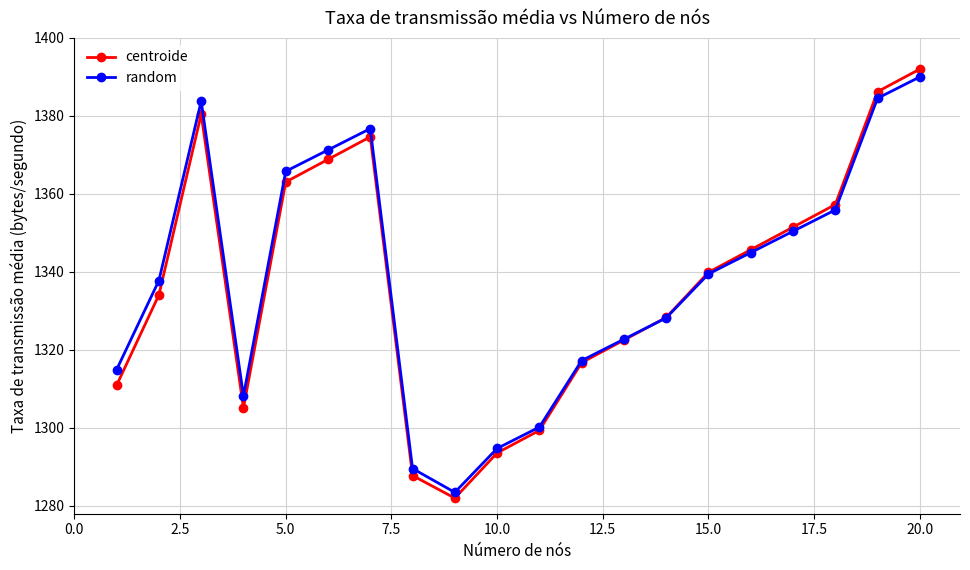

Which series has the largest total across all categories?

random